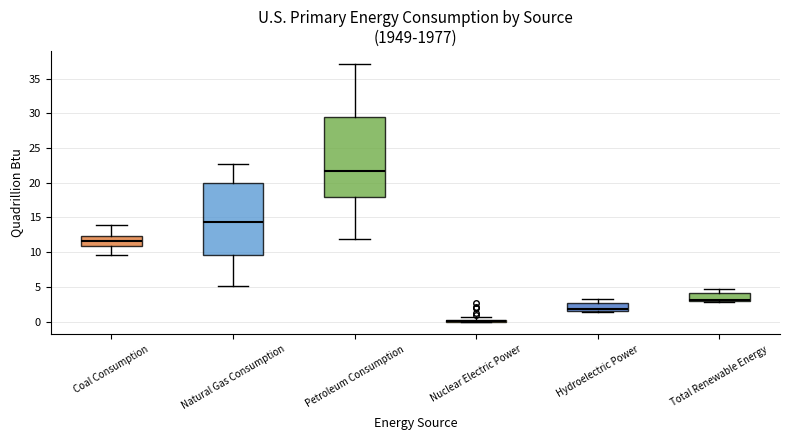

Where is the lower edge of the box for Petroleum Consumption on the y-axis? The values are not printed on the chart, so give them approximately, as read against the axis.

18.0